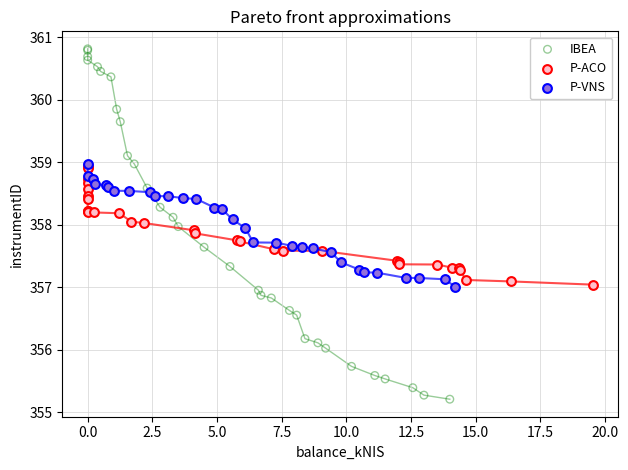

Which series reaches the maximum Y coordinate?

IBEA